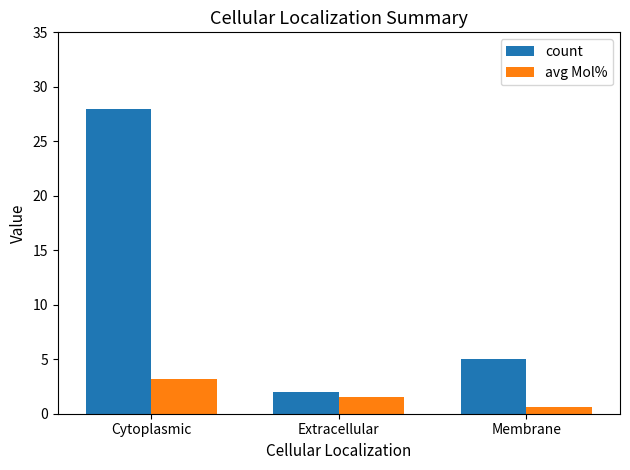

What is the sum of all count values?

35.0